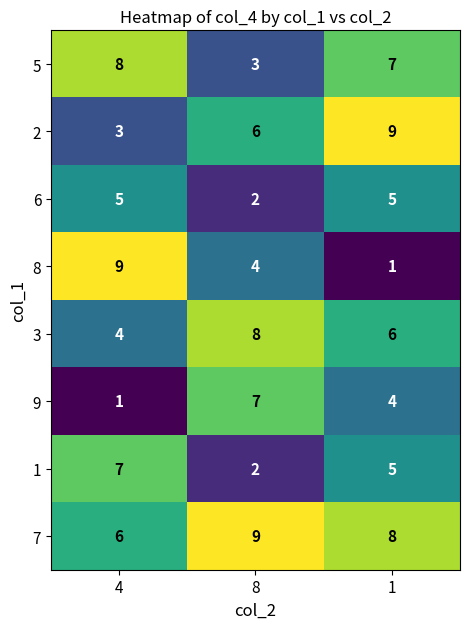

At which label is 6 closest to 3?

8